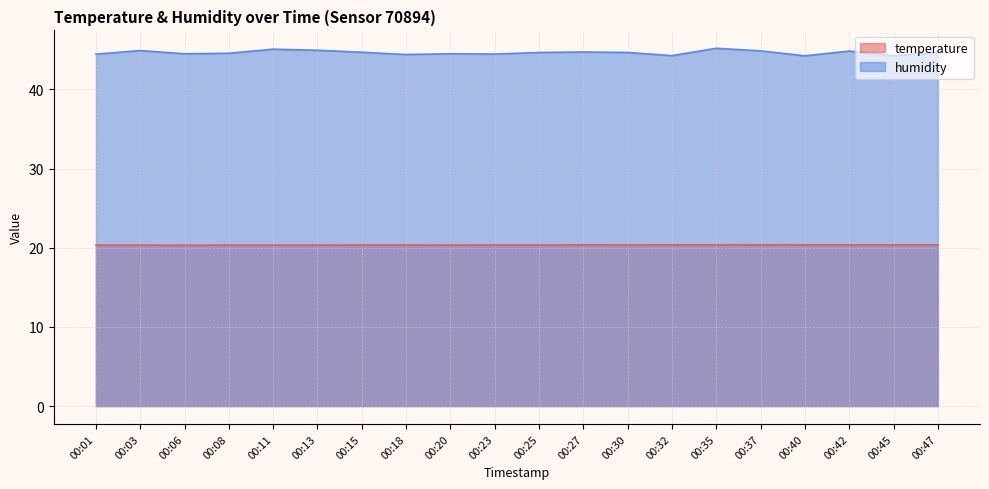

How many lines are shown in the chart?

2